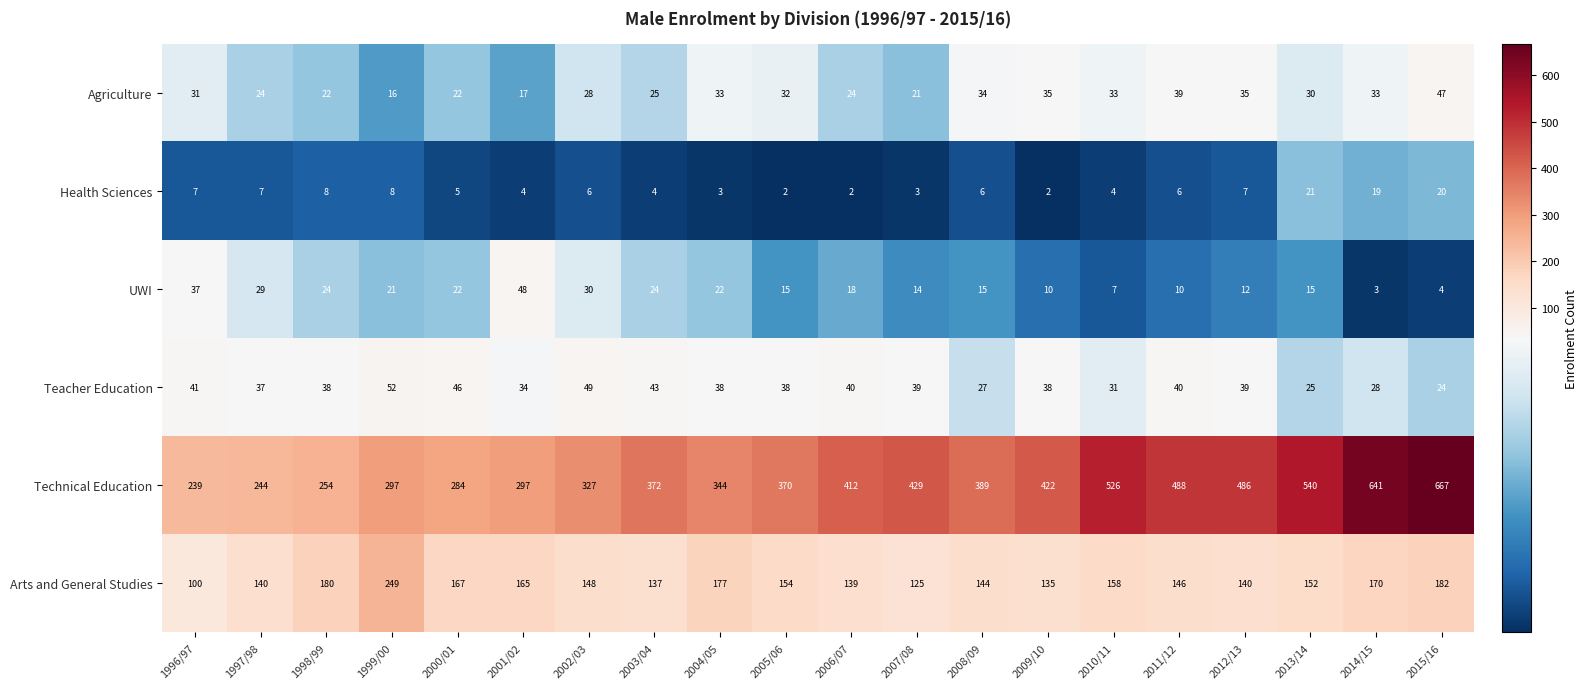

Rank the series by their maximum value, from highest to lowest.

Technical Education, Arts and General Studies, Teacher Education, UWI, Agriculture, Health Sciences